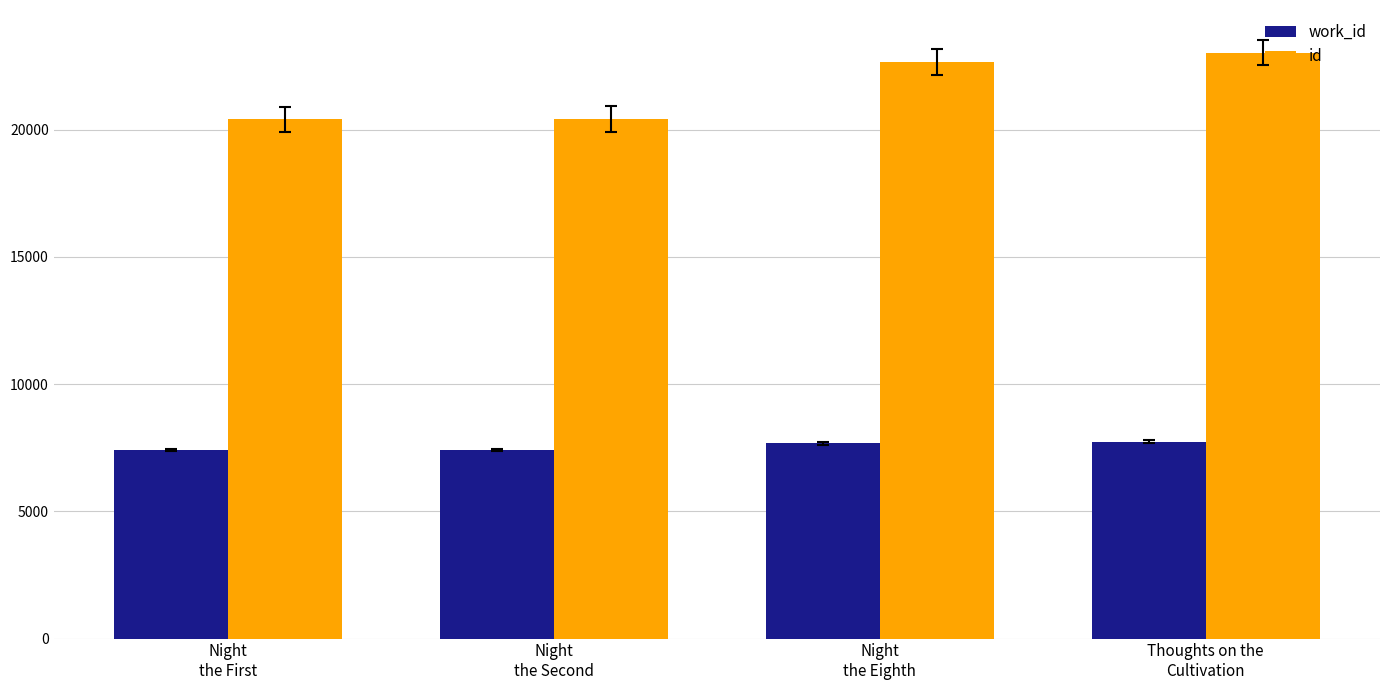

At Night
the Second, list the series in order from smallest to largest.

work_id, id